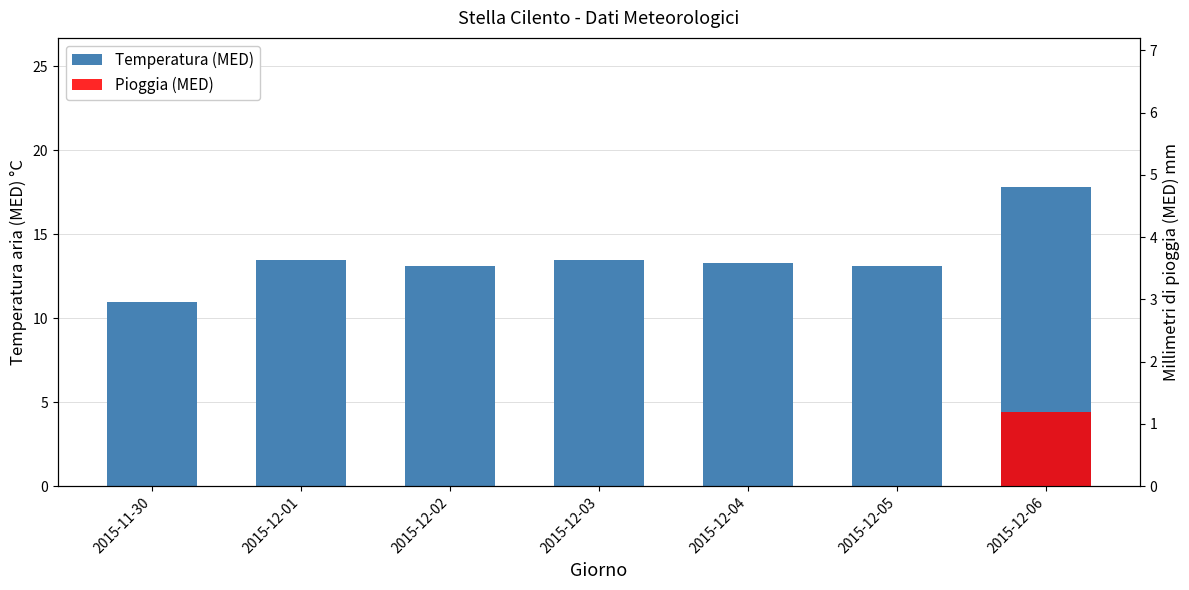

Which series has the largest range (max minus min)?

Temperatura (MED)